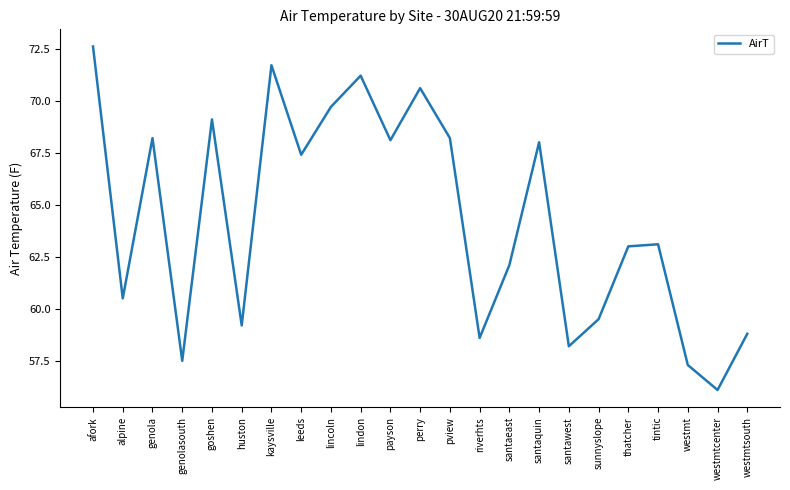

What is the sum of the values at westmt and westmtsouth?

116.1